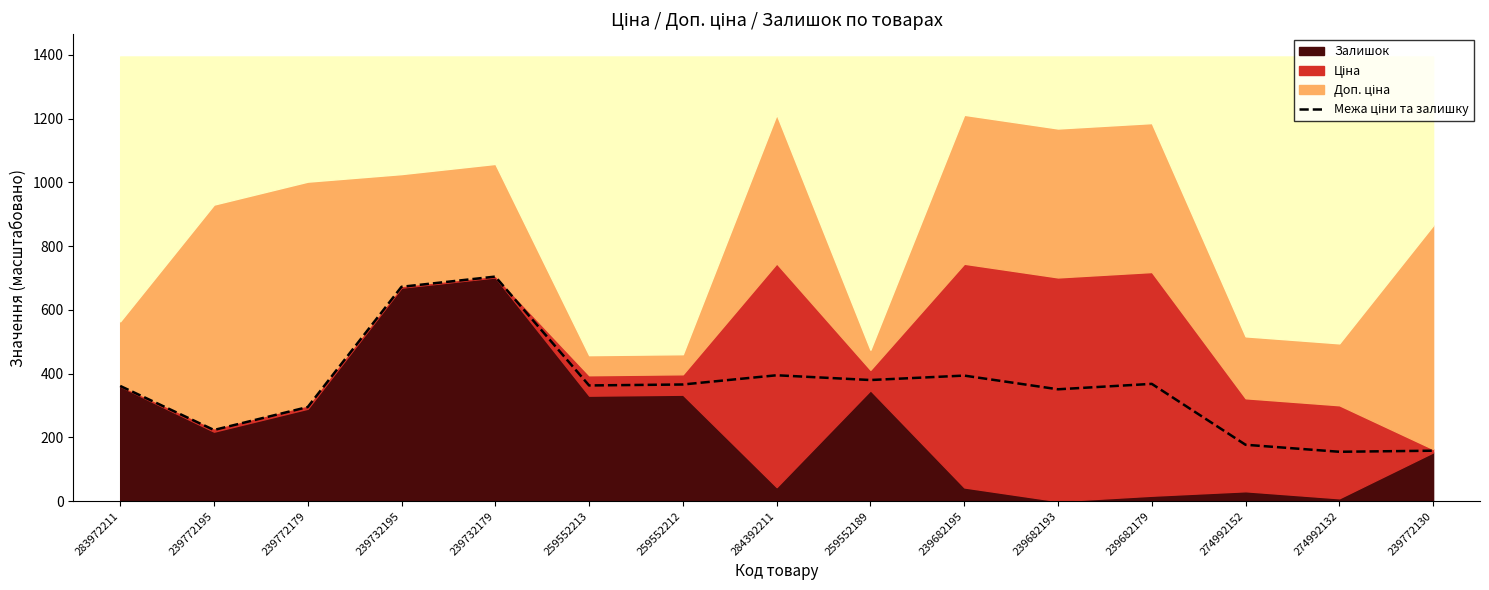

Count the number of values greater than 363.

8